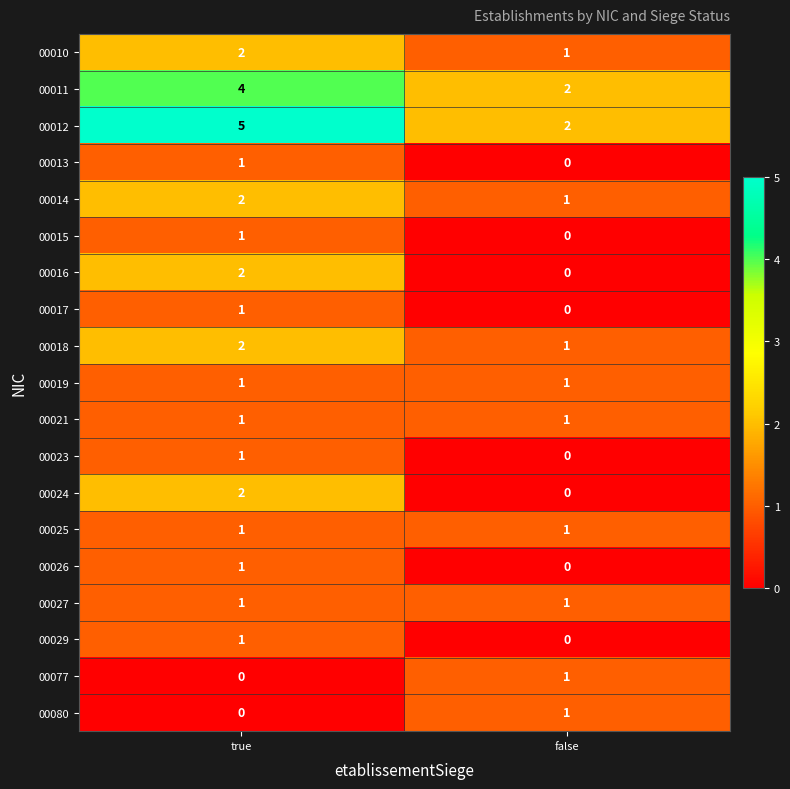

The value of 00011 at false is 2. True or false?

True